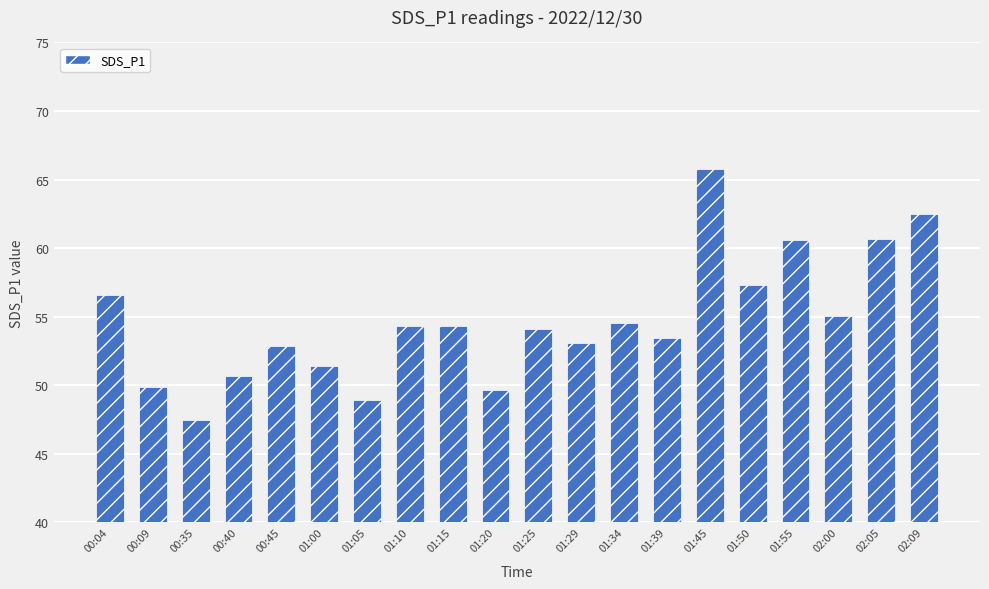

Which has a higher value, 02:00 or 01:29?

02:00